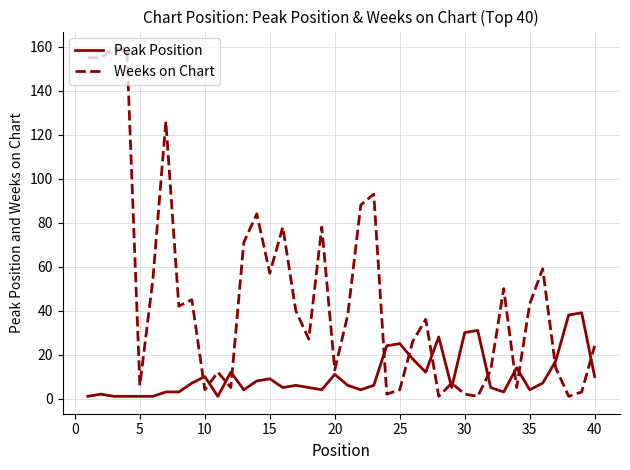

Which series has the widest spread of values?

Weeks on Chart